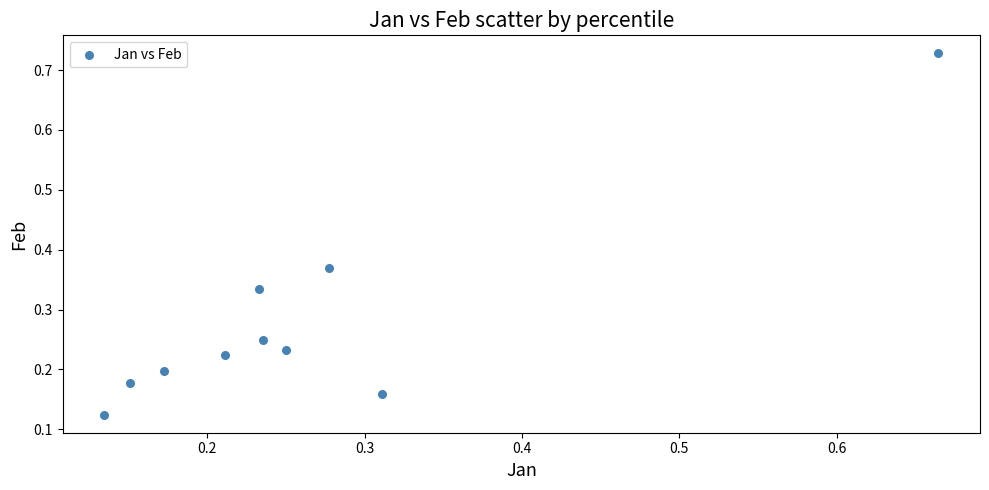

What is the range of Y values (max minus min)?

0.6